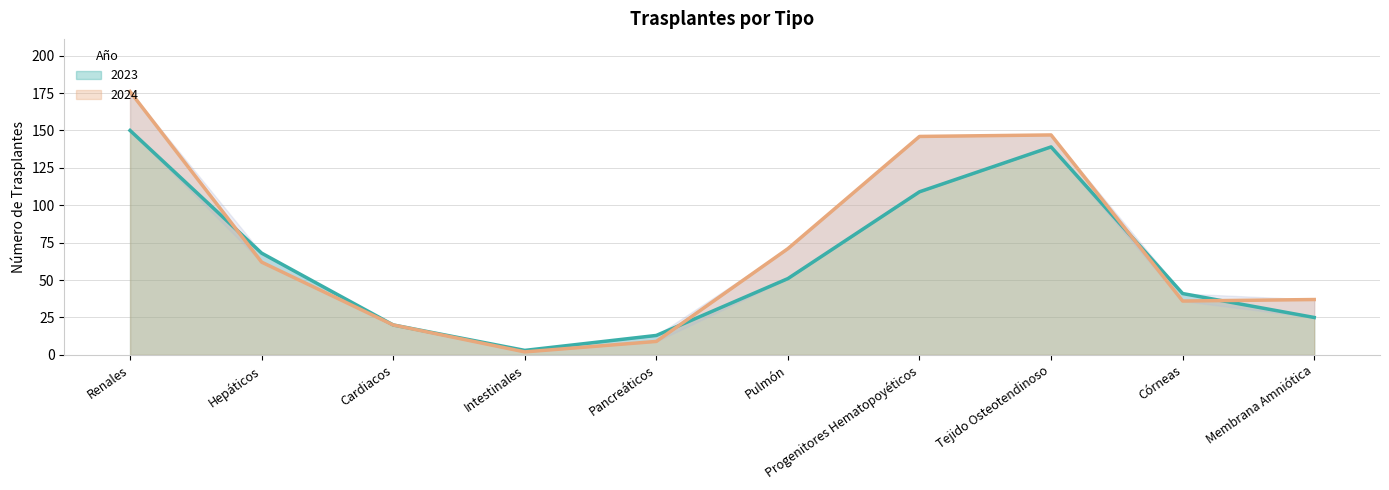

Where is 2023 nearest to the value 76?

Hepáticos